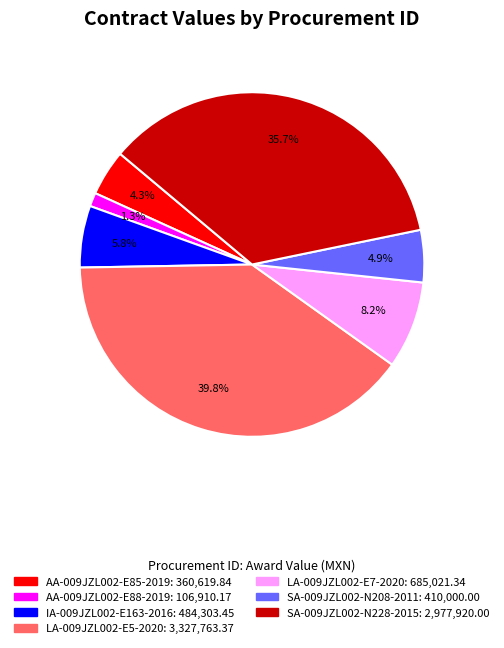

Combined, do AA-009JZL002-E85-2019 and SA-009JZL002-N208-2011 account for over 50%?

No